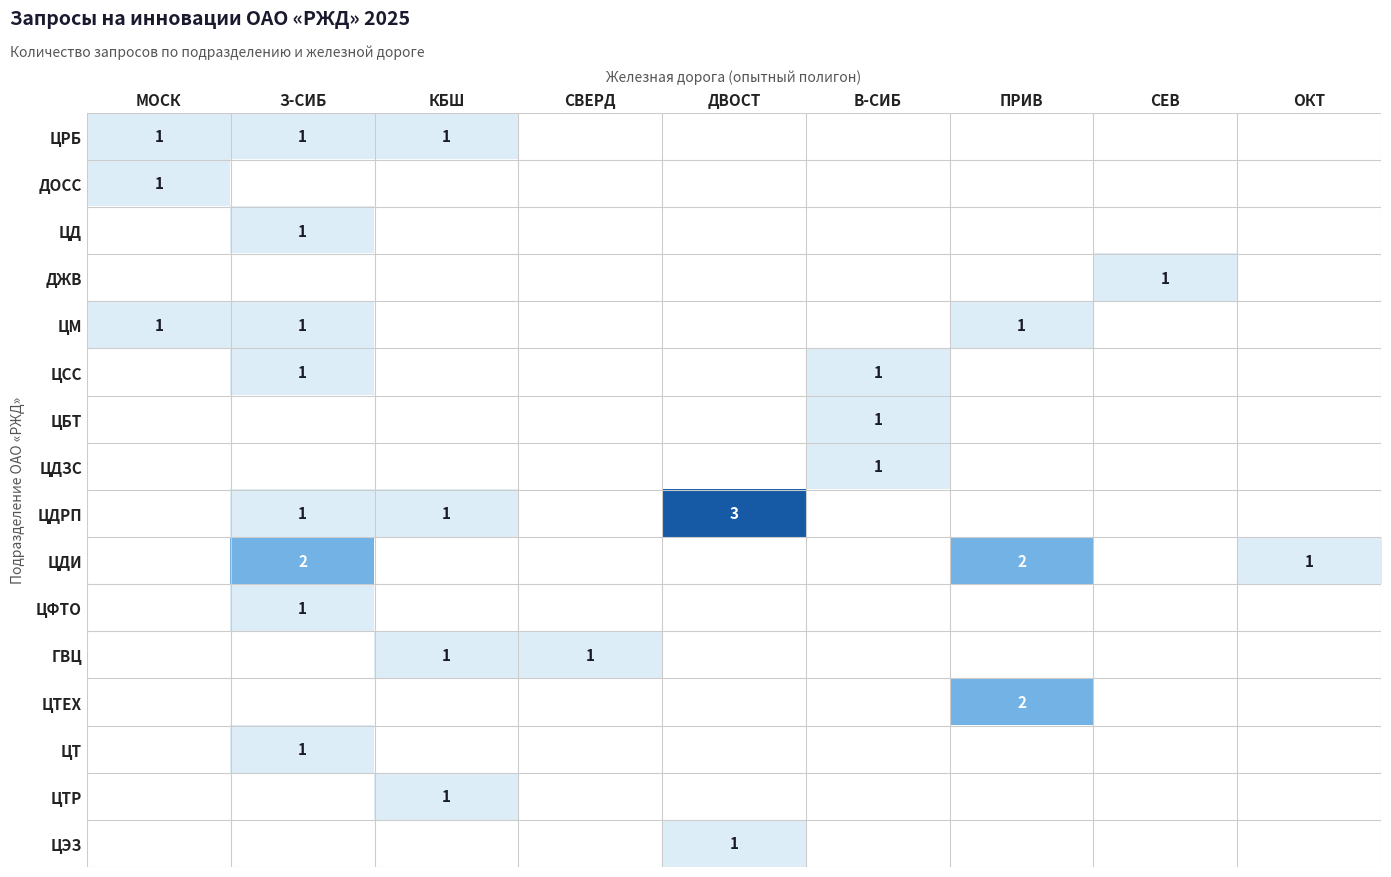

Is it true that ЦТ equals 2 at З-СИБ?

False